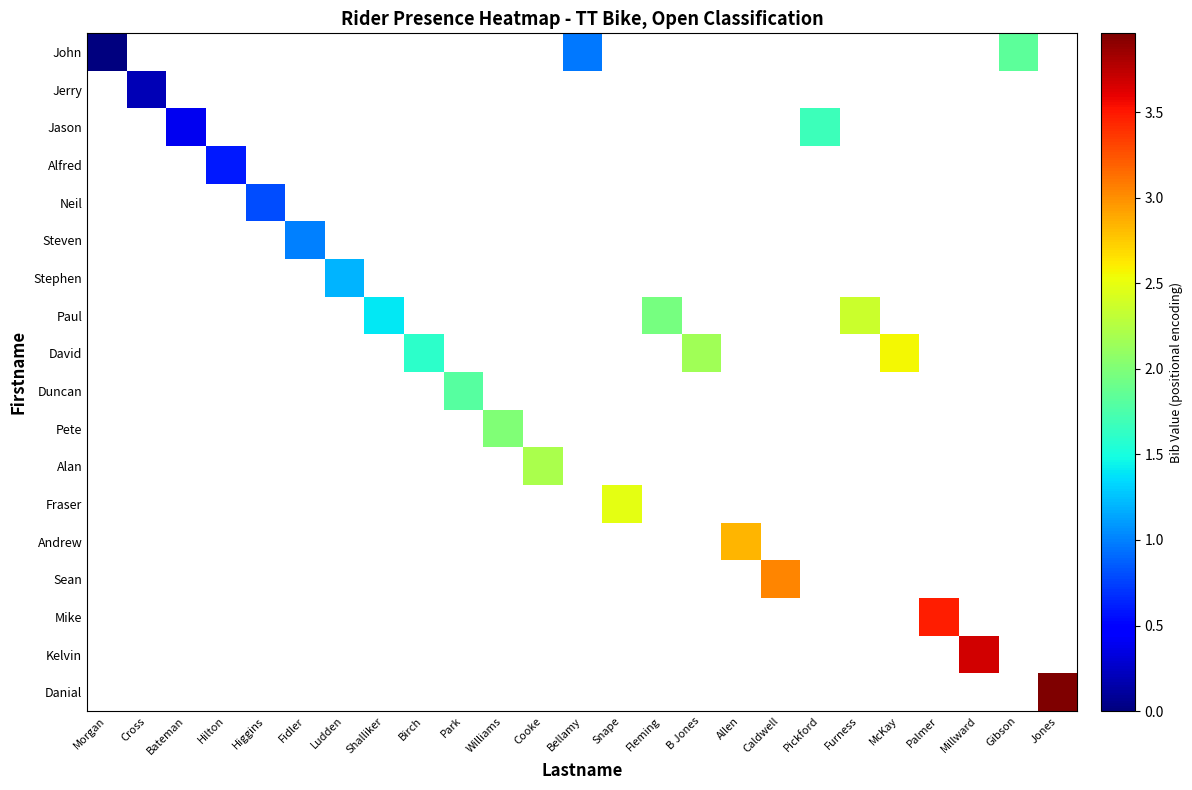

Count the number of data series in this chart.

18